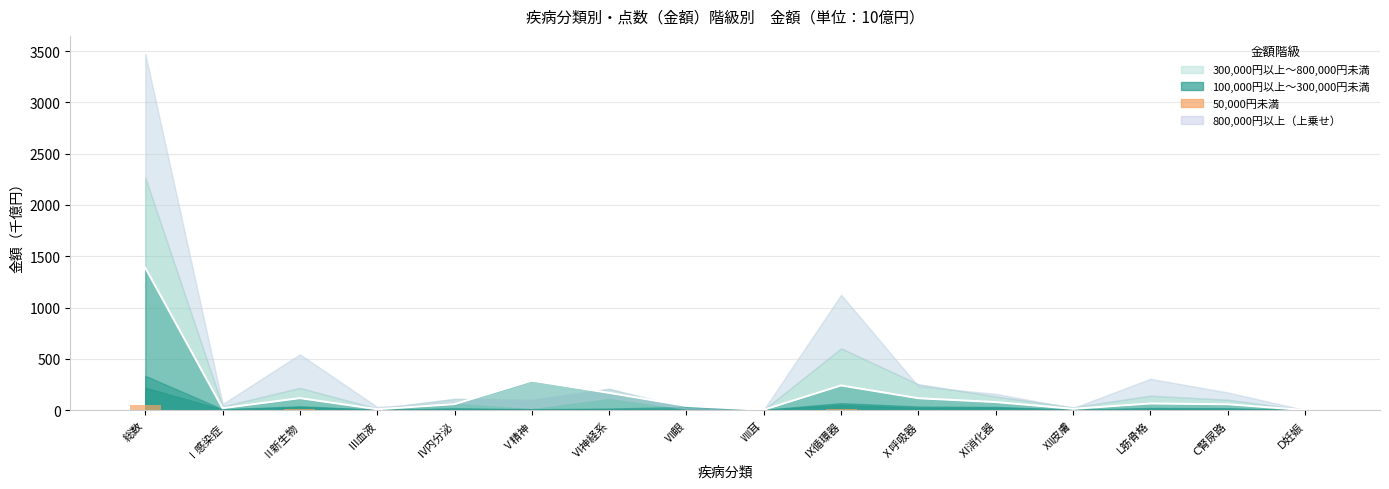

What position from the left is Ⅲ血液?

4